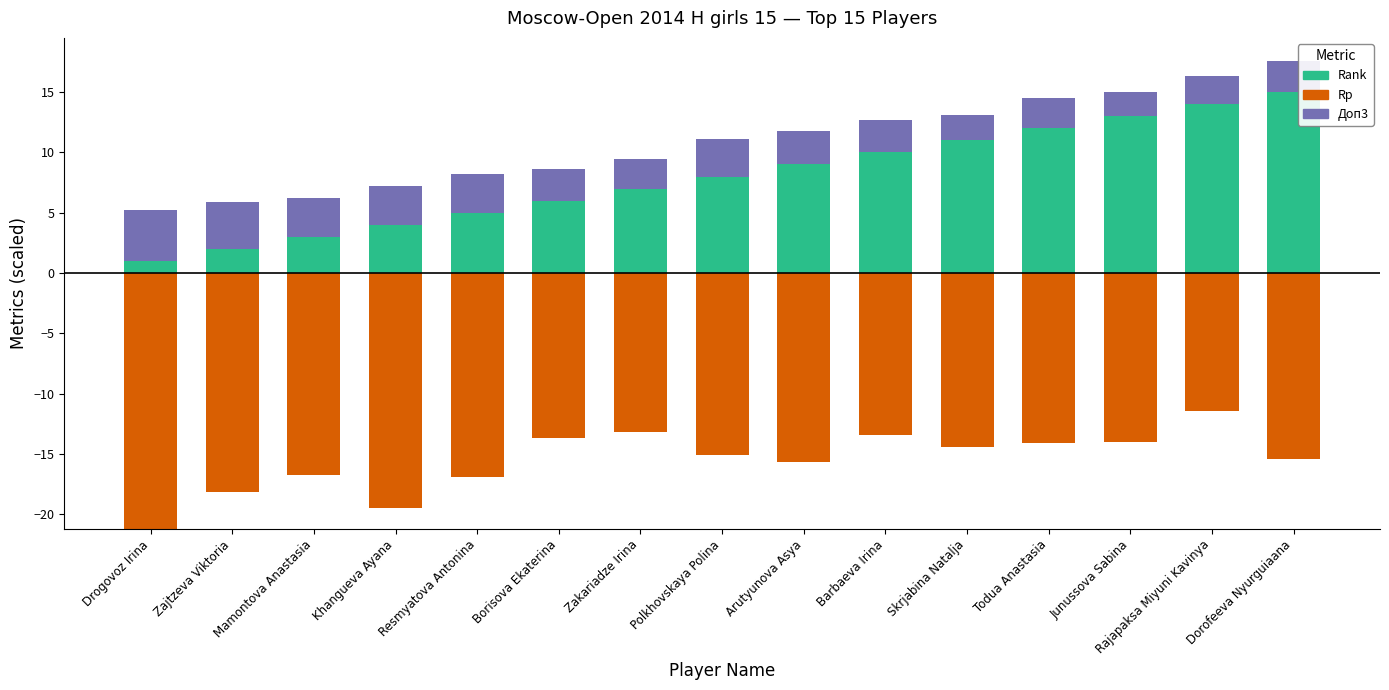

What is the minimum value for Rank?

1.0